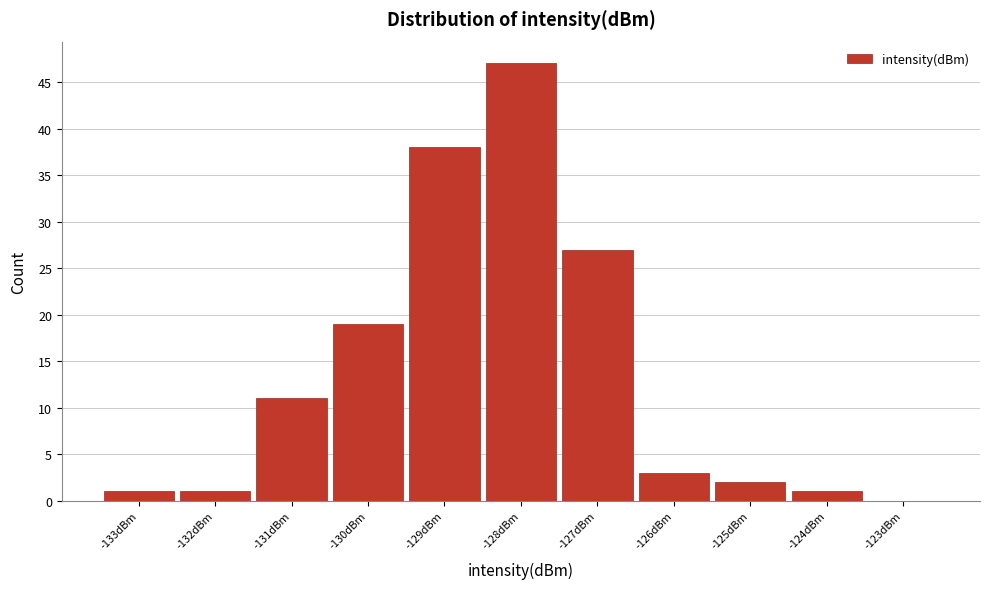

Over which range of the x-axis is the bar tallest?

-128.5 to -127.5